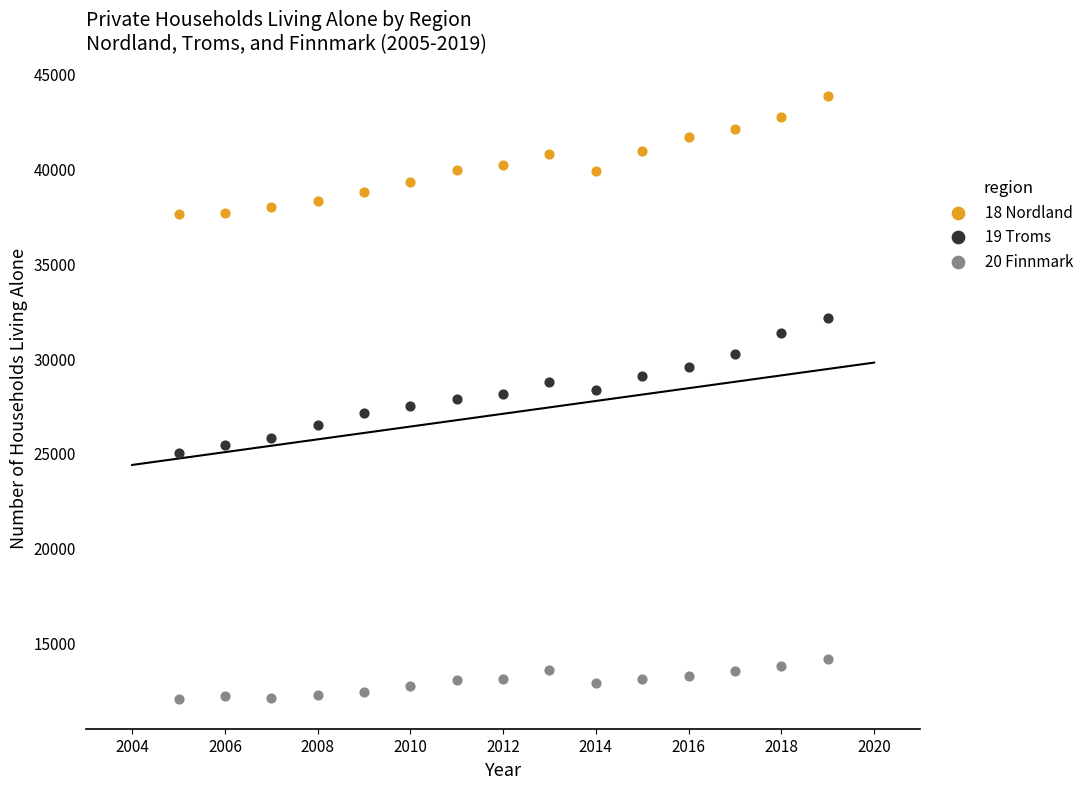

What is the X range (max minus min) for the scatter plot?

14